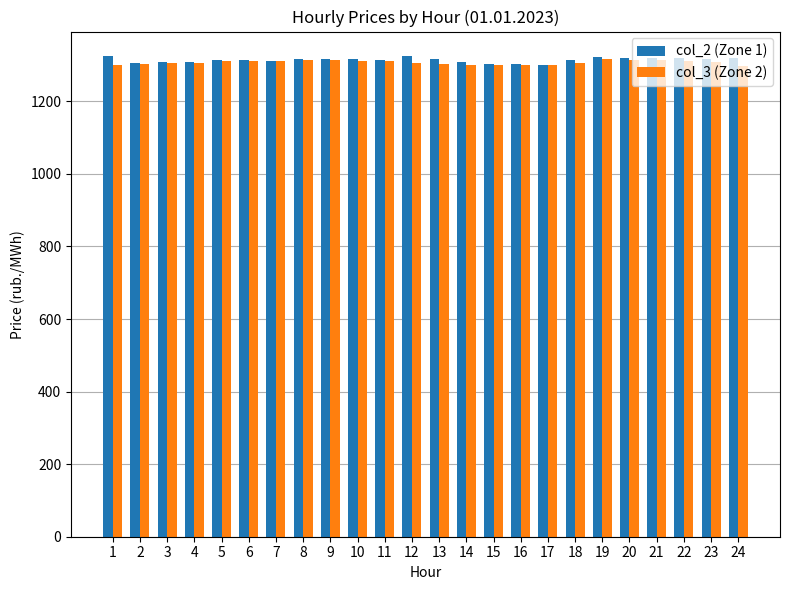

What are all the series names shown in the legend?

col_2 (Zone 1), col_3 (Zone 2)